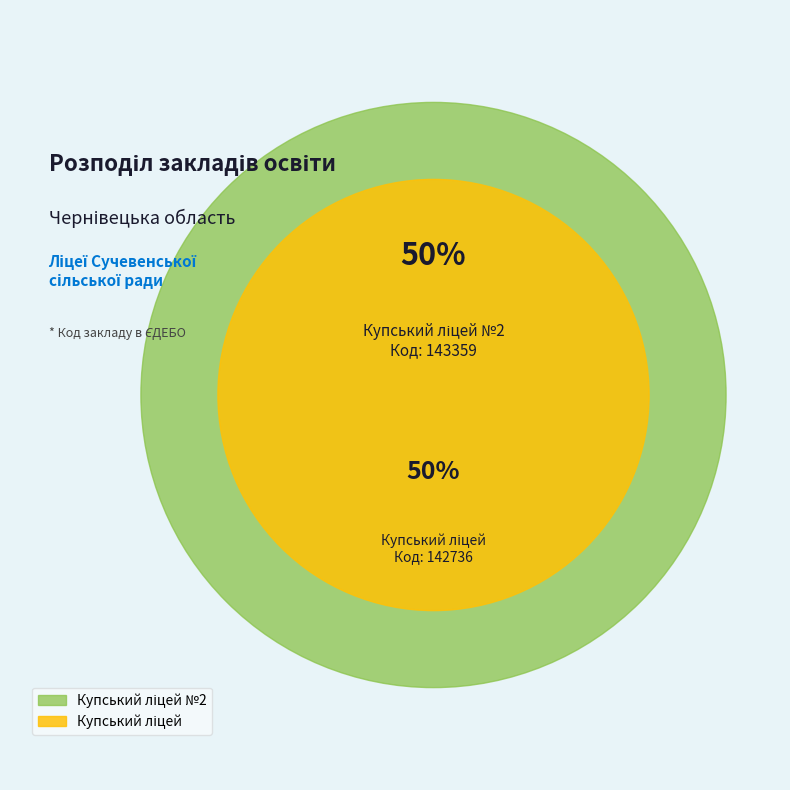

How many segments does this pie chart have?

2